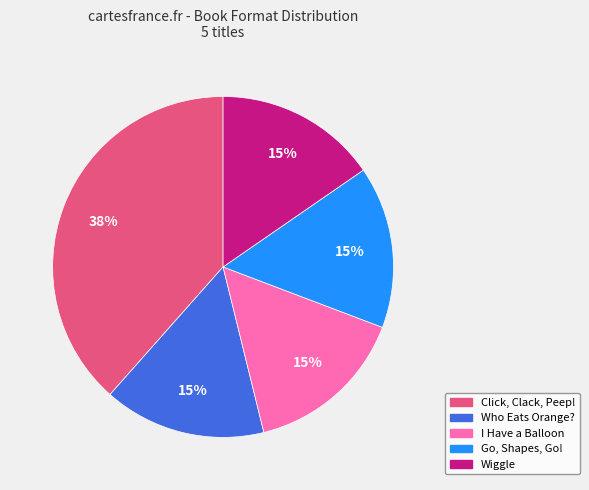

What percentage is the Who Eats Orange? slice, to the nearest percent?

15%